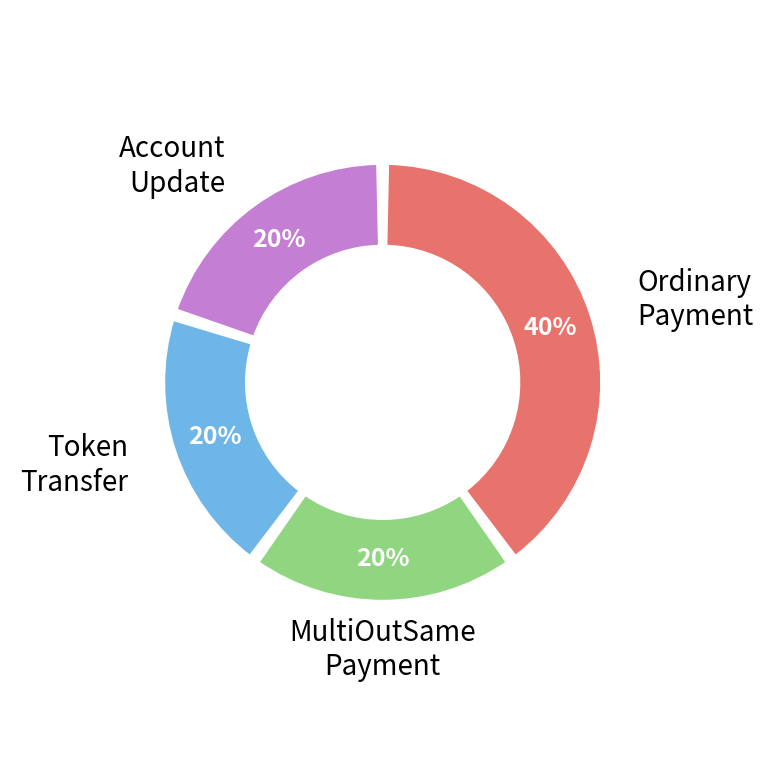

Is there a majority slice in this chart?

No